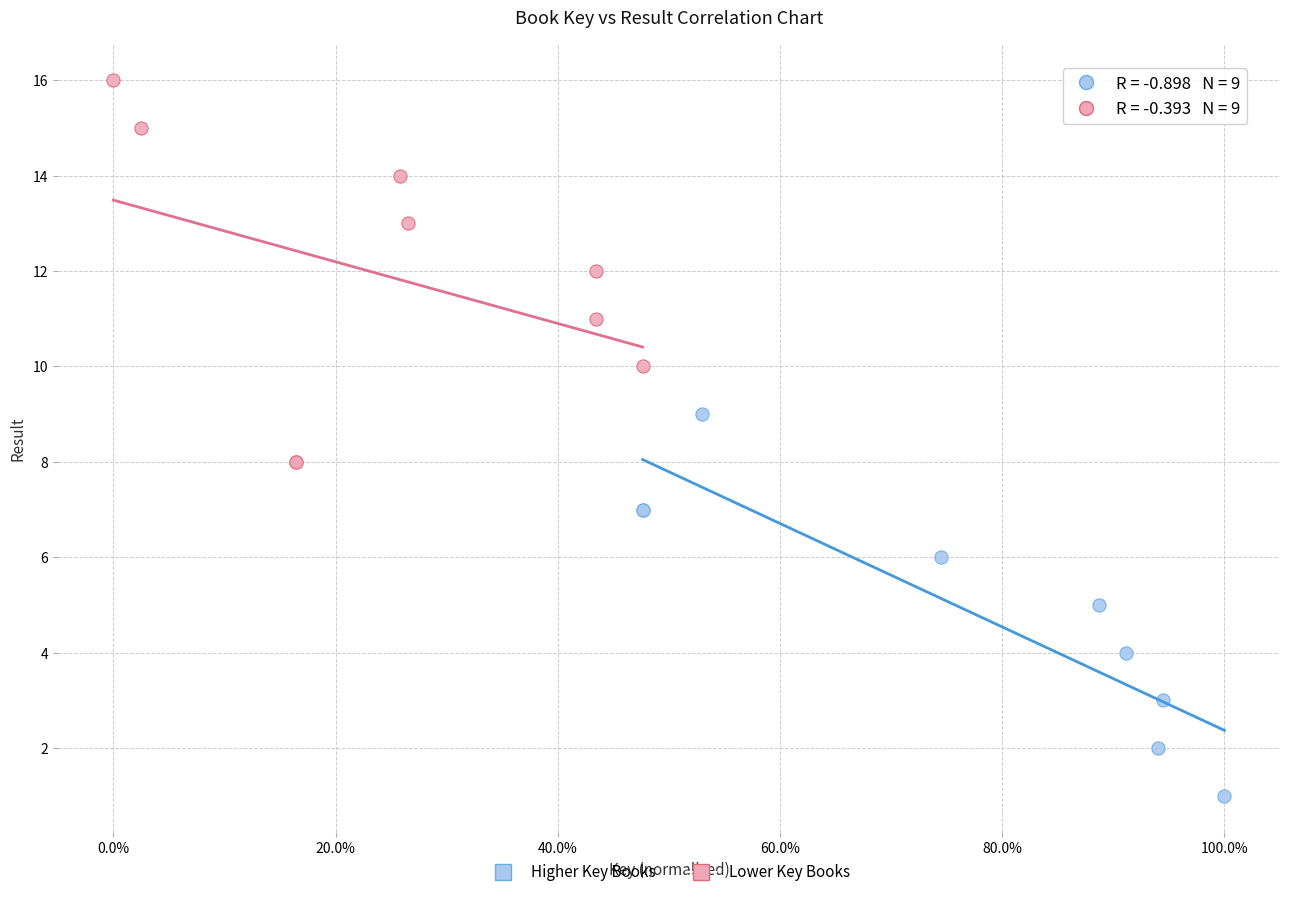

Which series contains the highest Y value?

Lower Key Books